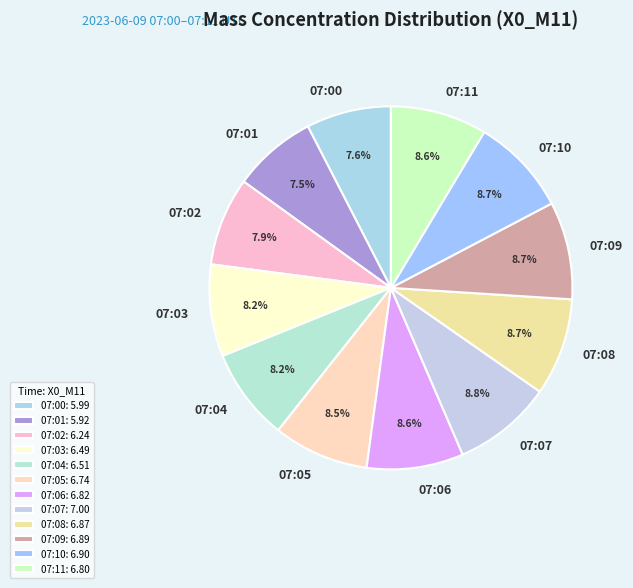

The 07:07 slice represents 23% of the pie. True or false?

False